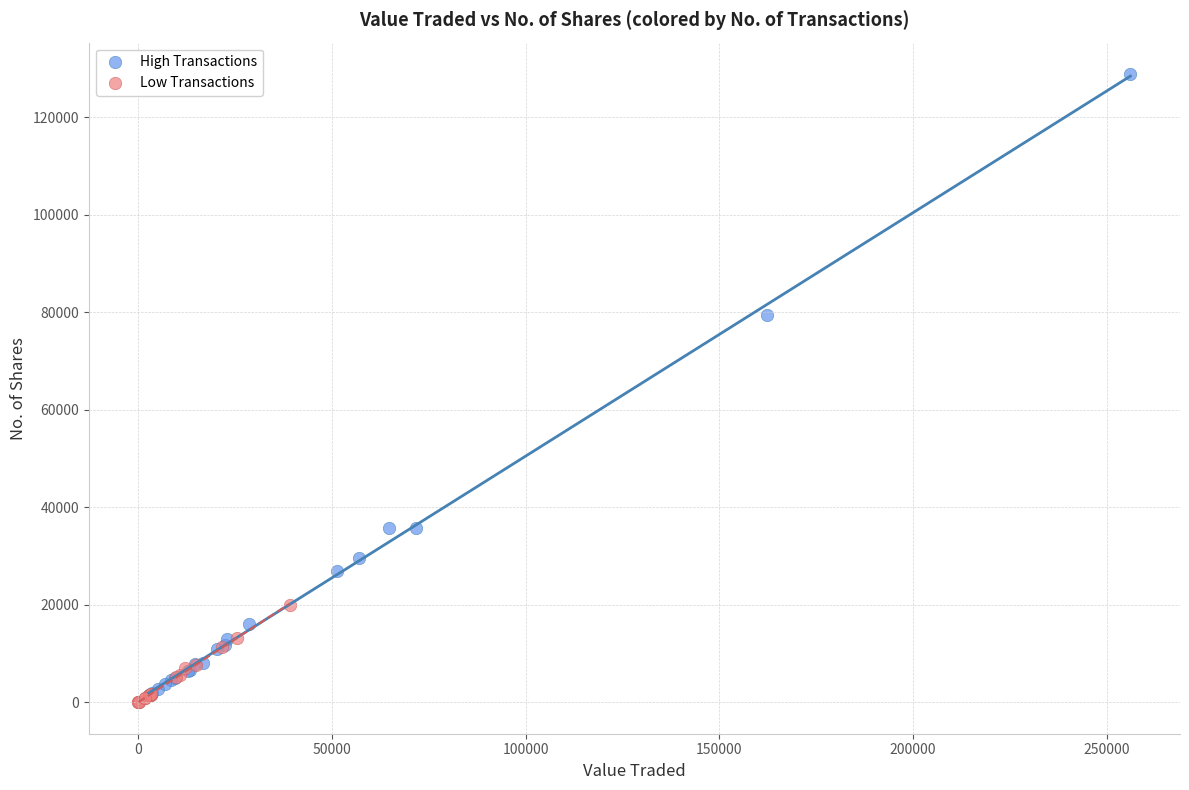

Which series reaches the minimum Y coordinate?

Low Transactions